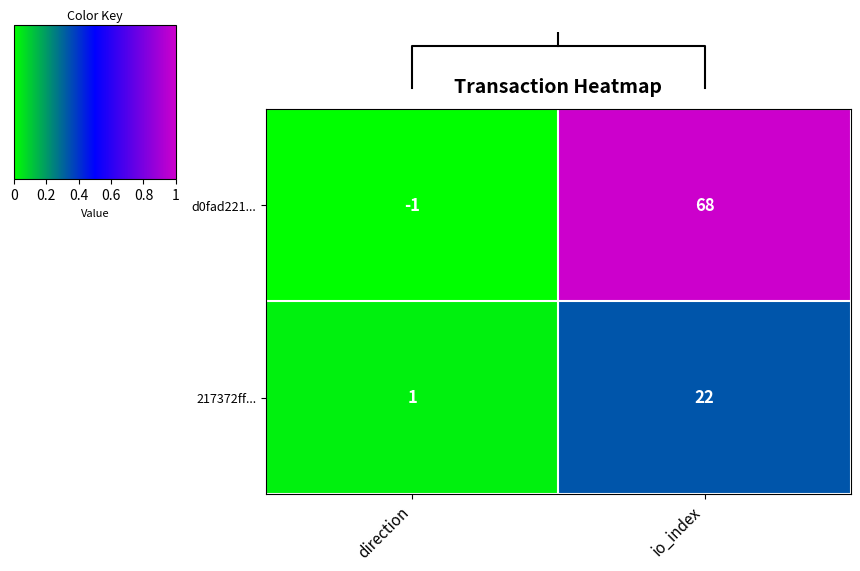

Rank the categories by 217372ff... value from lowest to highest.

direction, io_index